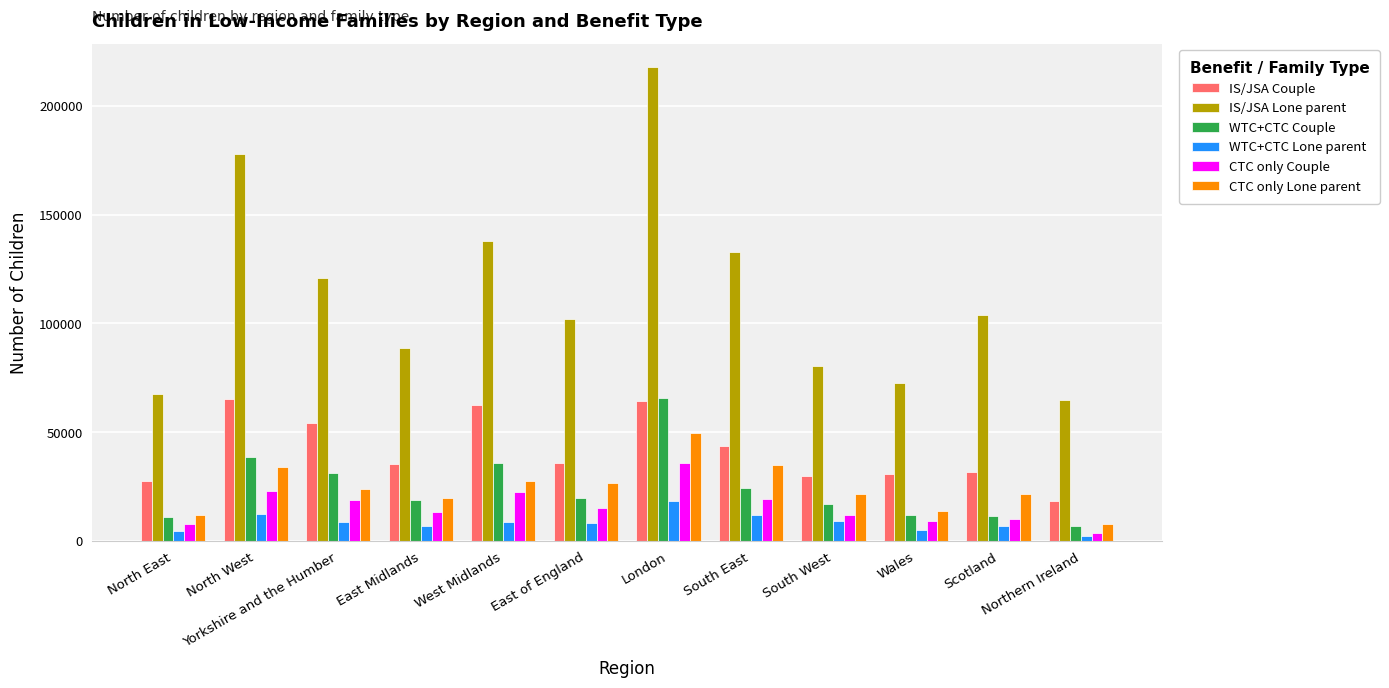

True or false: CTC only Lone parent has a value of 27570 at West Midlands.

True